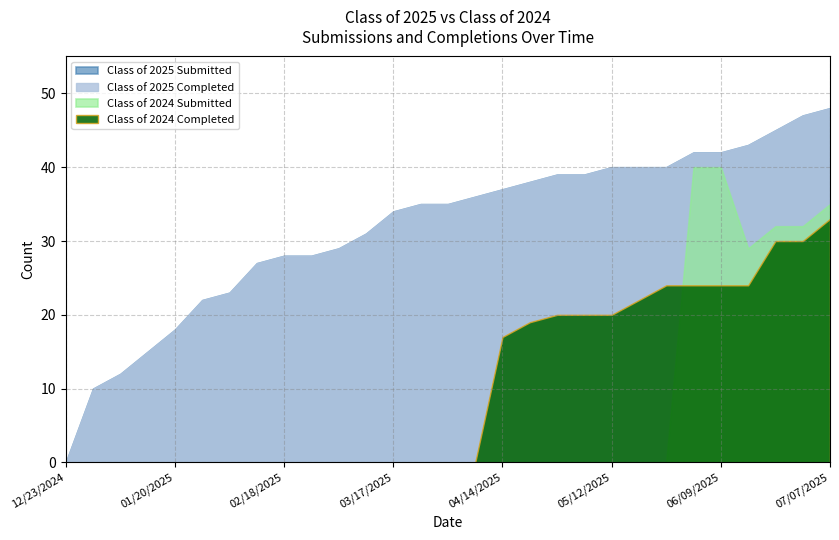

What is the highest value of the Class of 2024 Submitted series?

40